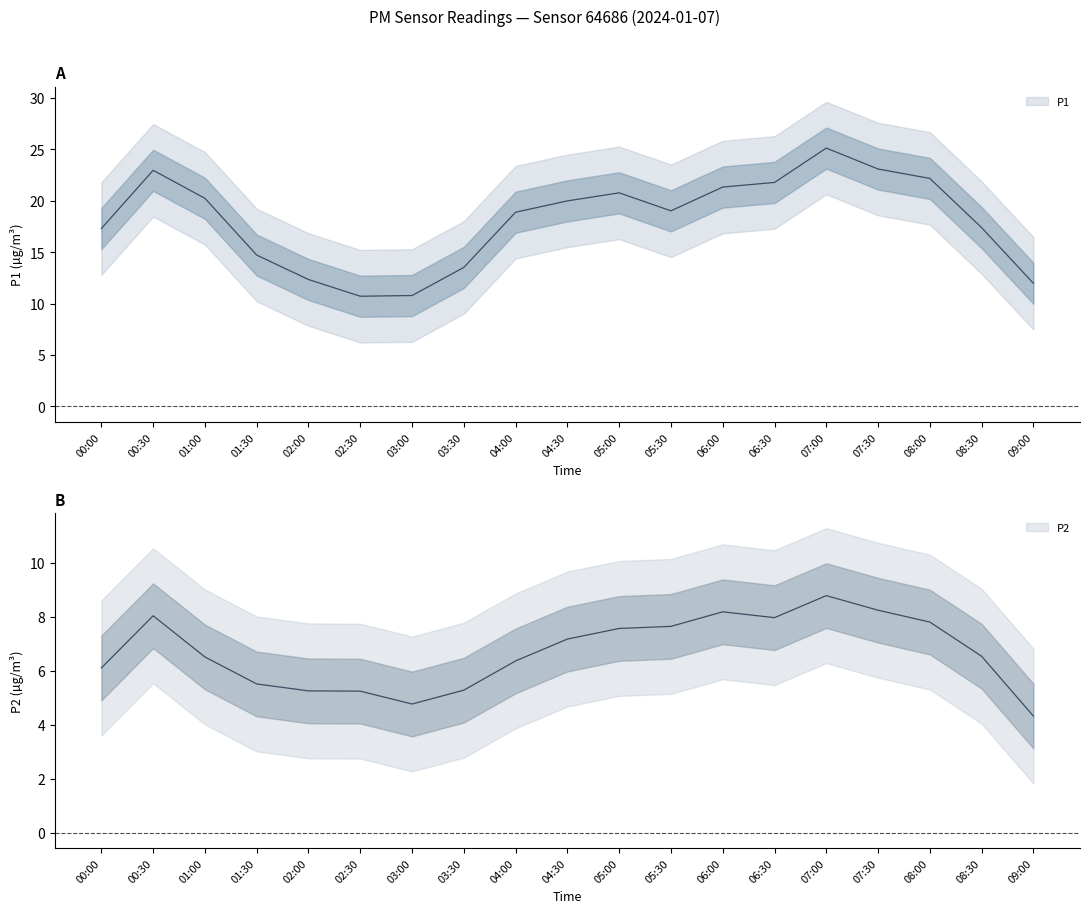

How many lines are shown in the chart?

2